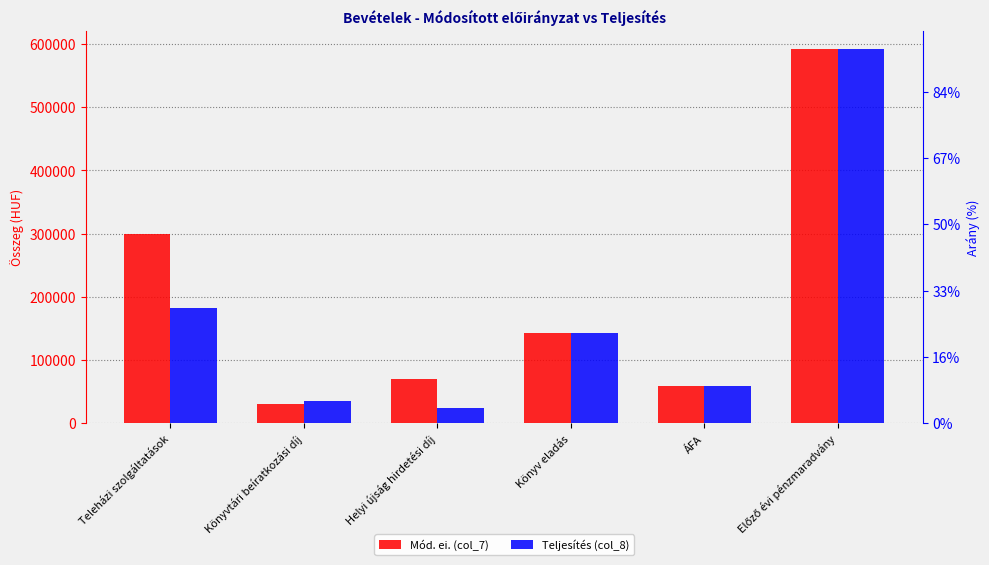

What is the label of the 1st bar from the left?

Teleházi szolgáltatások